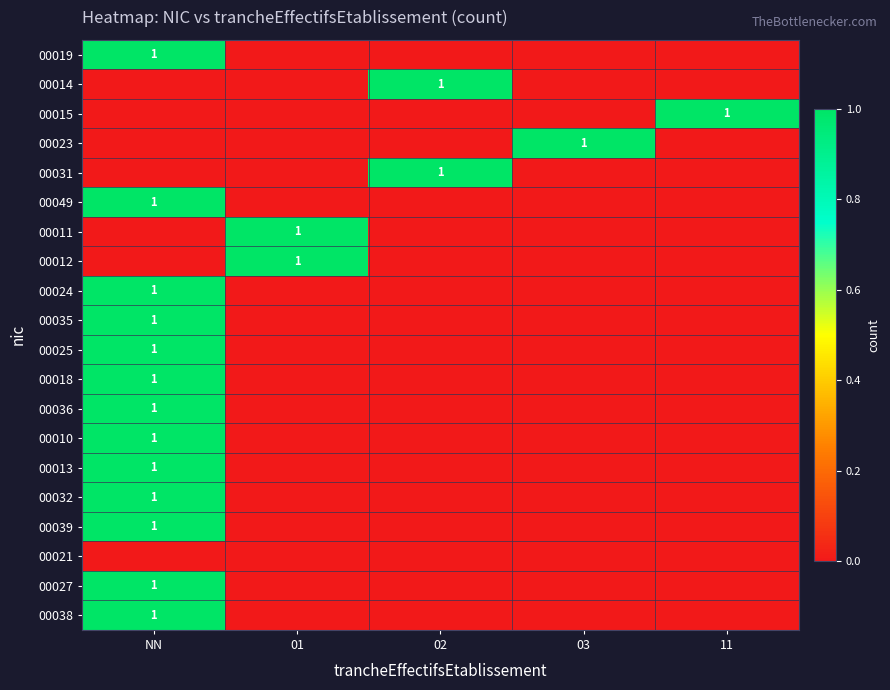

What is the sum of all 00027 values?

1